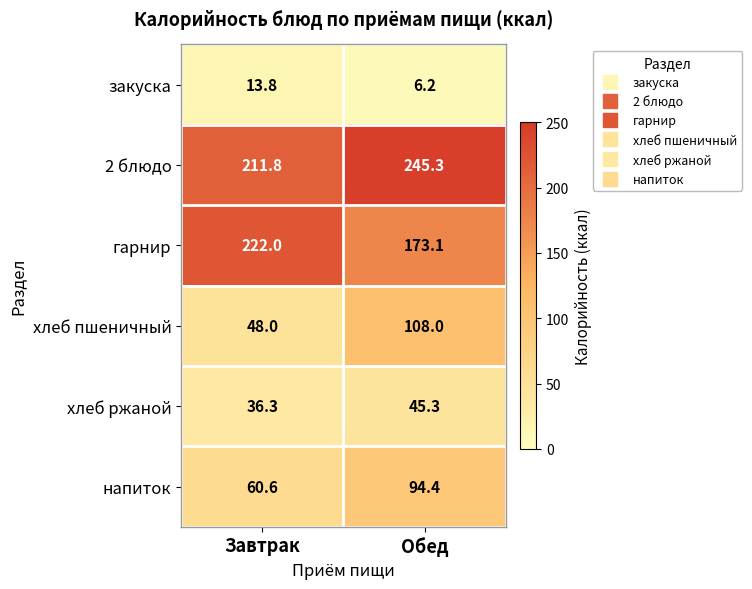

Reading right to left, extract all data points from this chart.

закуска: 6.2	13.8
2 блюдо: 245.3	211.8
гарнир: 173.1	222.0
хлеб пшеничный: 108.0	48.0
хлеб ржаной: 45.3	36.3
напиток: 94.4	60.6